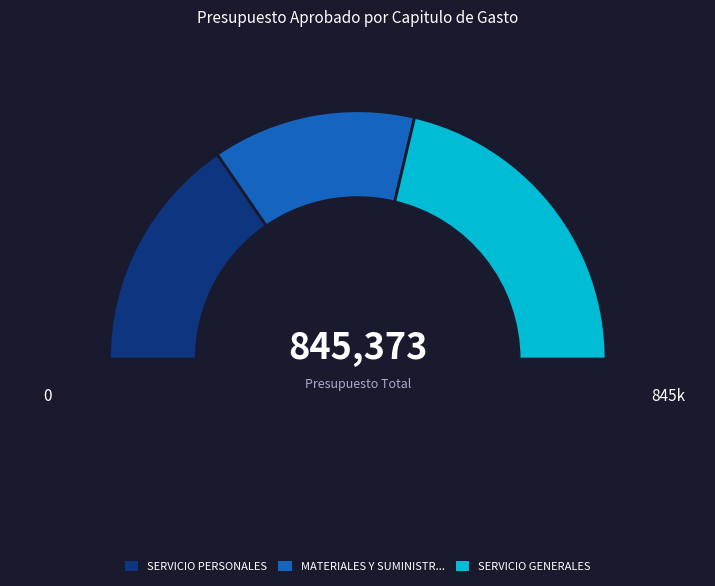

To the nearest percent, what portion does SERVICIO GENERALES represent?

43%